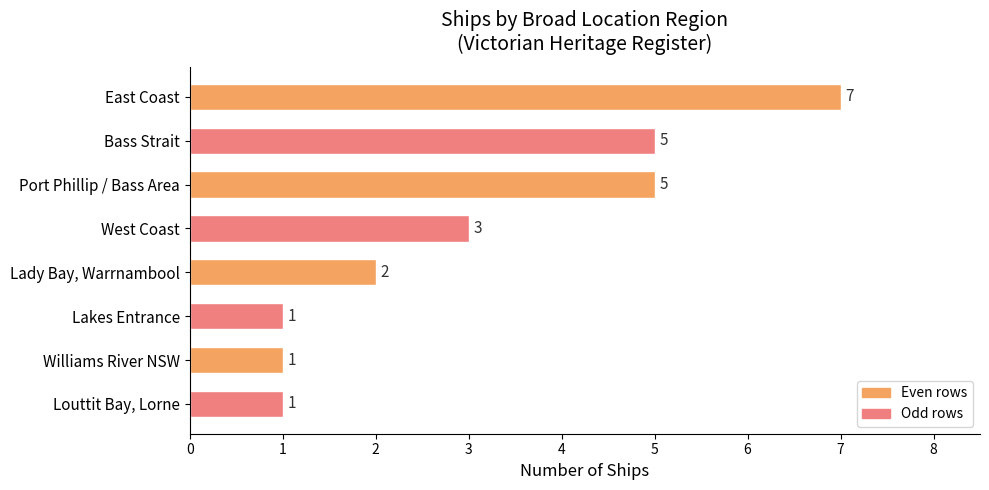

Reading top to bottom, what are all the values shown in this chart?

East Coast=7	Bass Strait=5	Port Phillip / Bass Area=5	West Coast=3	Lady Bay, Warrnambool=2	Lakes Entrance=1	Williams River NSW=1	Louttit Bay, Lorne=1